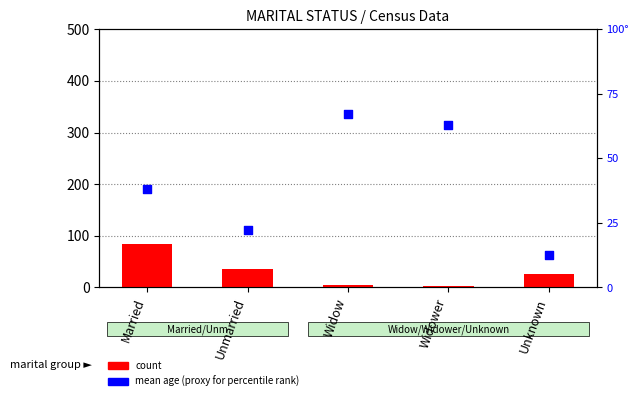

Which series has the largest total across all categories?

percentile rank within the sample